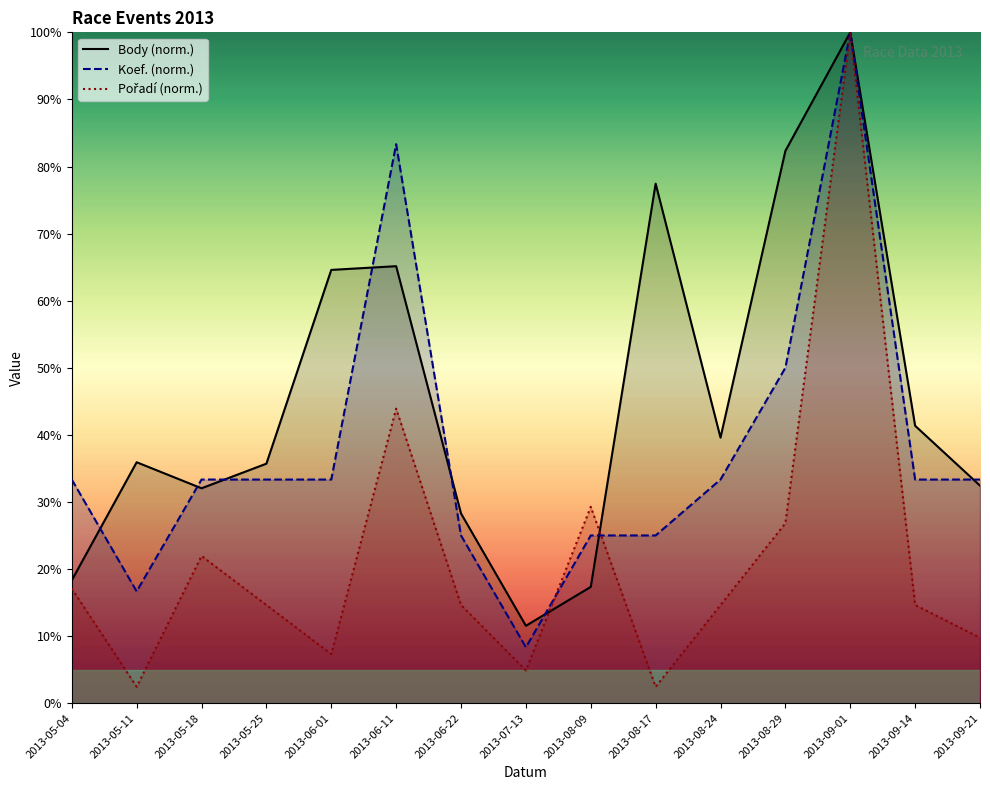

Reading left to right, extract all data points from this chart.

Body (norm.): 18.3	35.9	32.0	35.7	64.6	65.1	28.3	11.5	17.3	77.4	39.6	82.3	100.0	41.4	32.4
Koef. (norm.): 33.3	16.7	33.3	33.3	33.3	83.3	25.0	8.3	25.0	25.0	33.3	50.0	100.0	33.3	33.3
Pořadí (norm.): 17.1	2.4	22.0	14.6	7.3	43.9	14.6	4.9	29.3	2.4	14.6	26.8	100.0	14.6	9.8